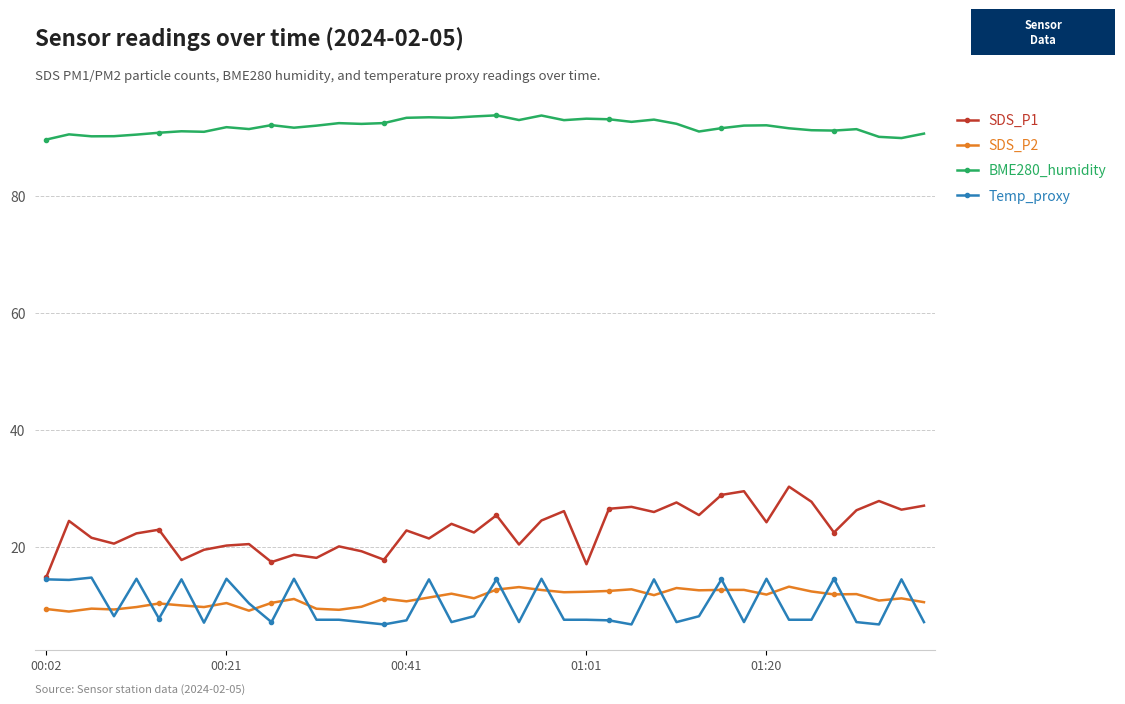

What is the difference between the second highest and second lowest values in the SDS_P2 series?

4.0